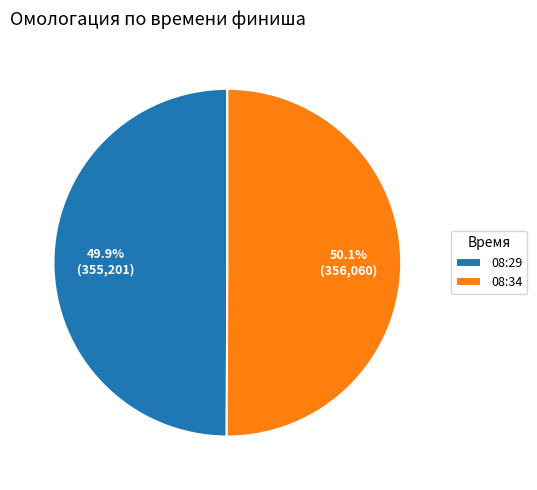

What portion of the pie excludes 08:34?

49.9%